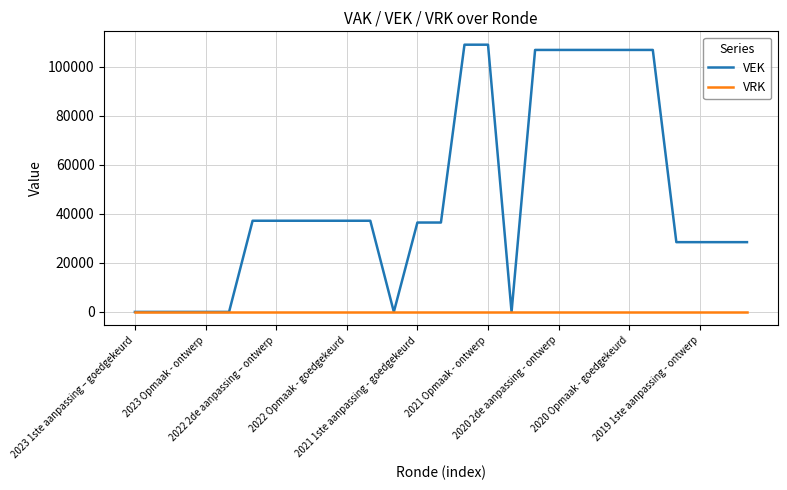

Which series has the widest spread of values?

VEK